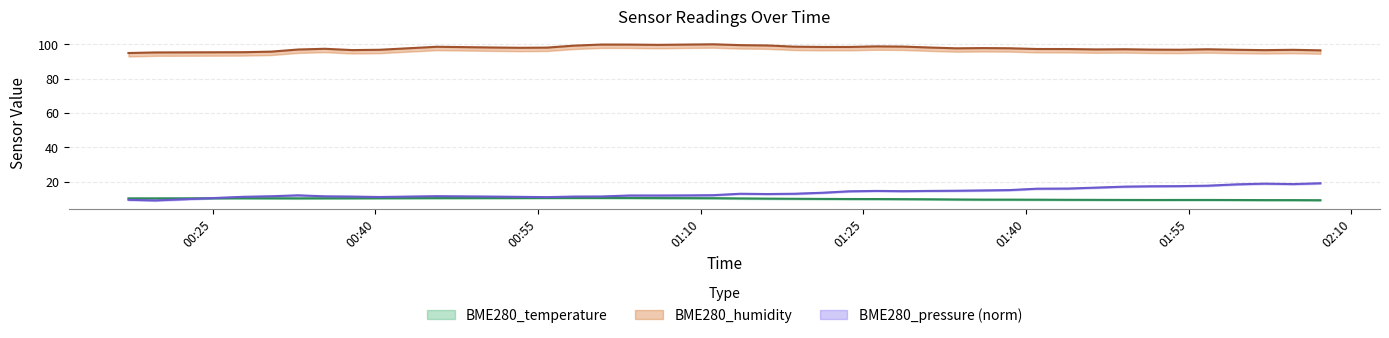

What is the value of the BME280_temperature point at the 15th from the left?

10.4